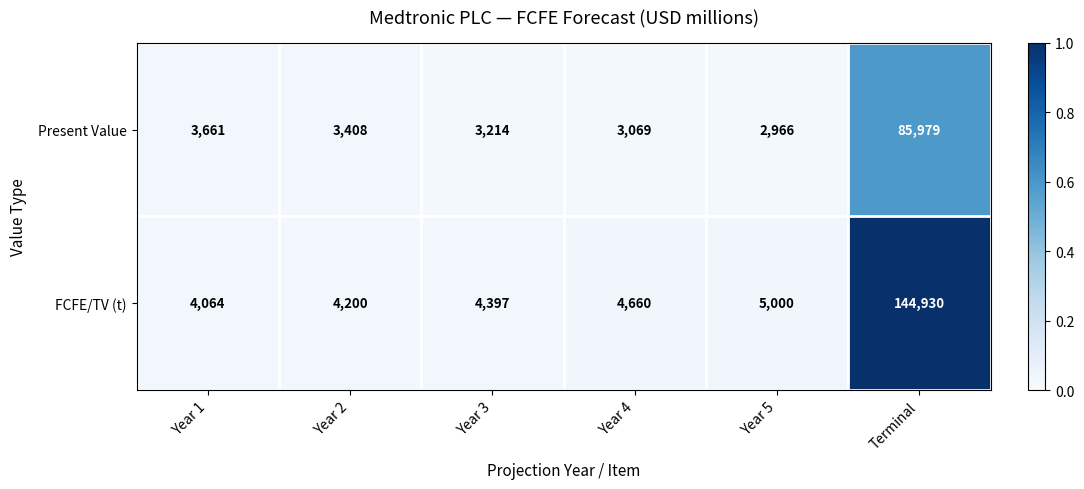

What is the sum of the Present Value values at Year 3 and Year 5?

6180